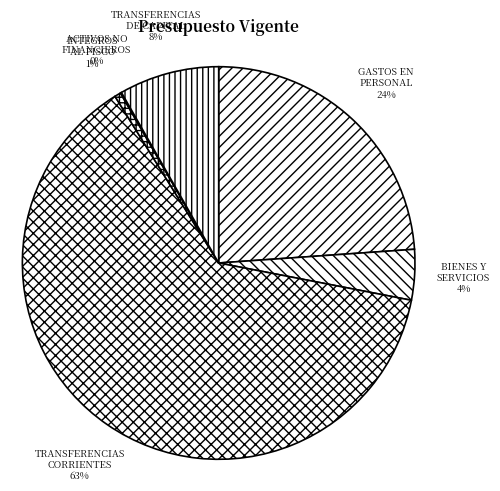

The INTEGROS AL FISCO slice represents 1% of the pie. True or false?

True